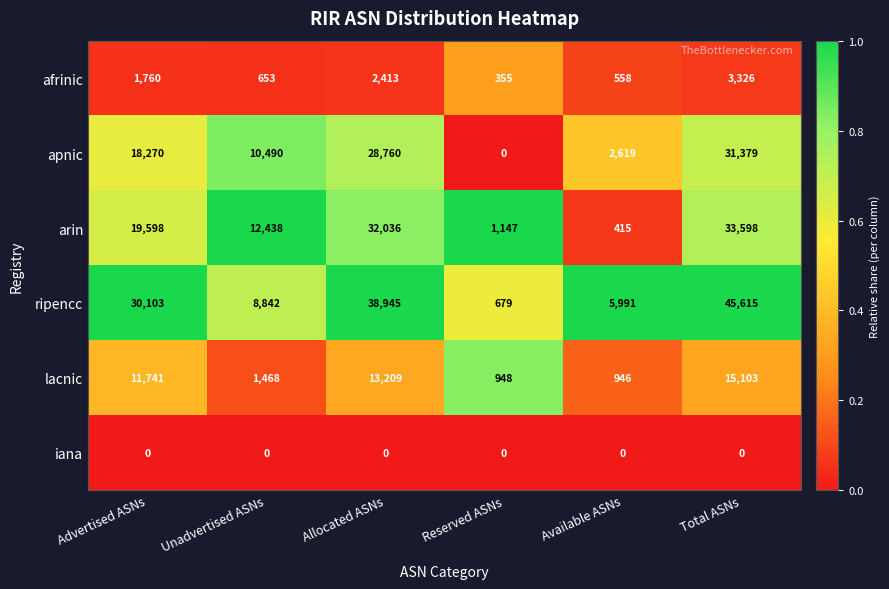

At which label does arin reach its minimum?

Available ASNs